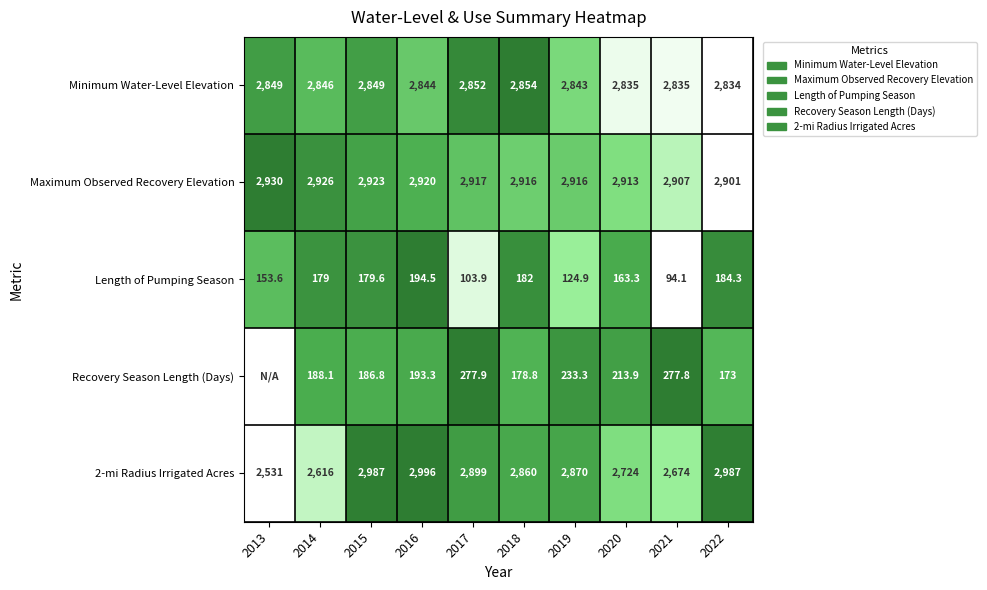

What is the lowest value of the Length of Pumping Season series?

94.1